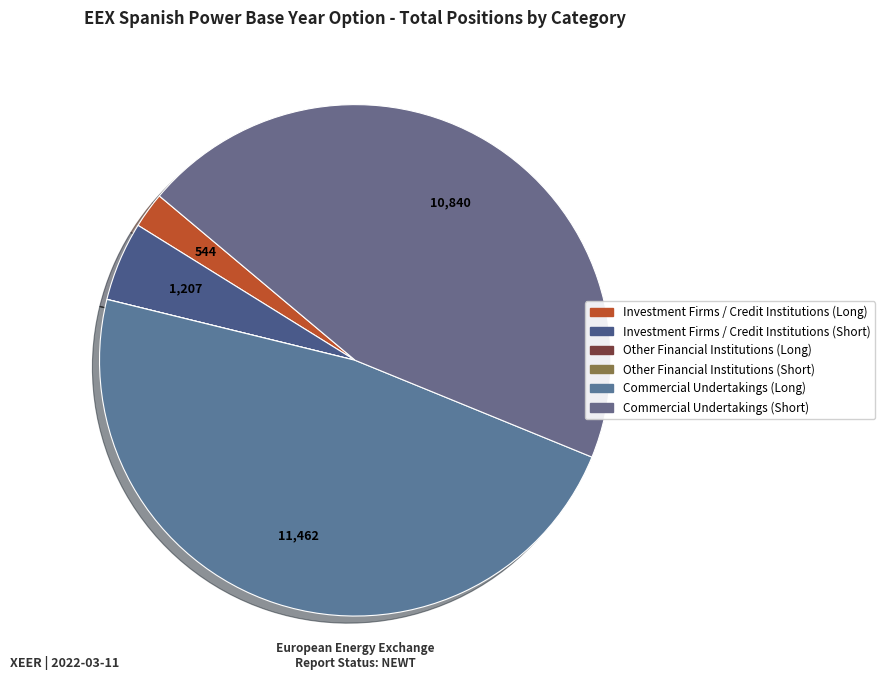

Which slice is the largest?

Commercial Undertakings (Long)